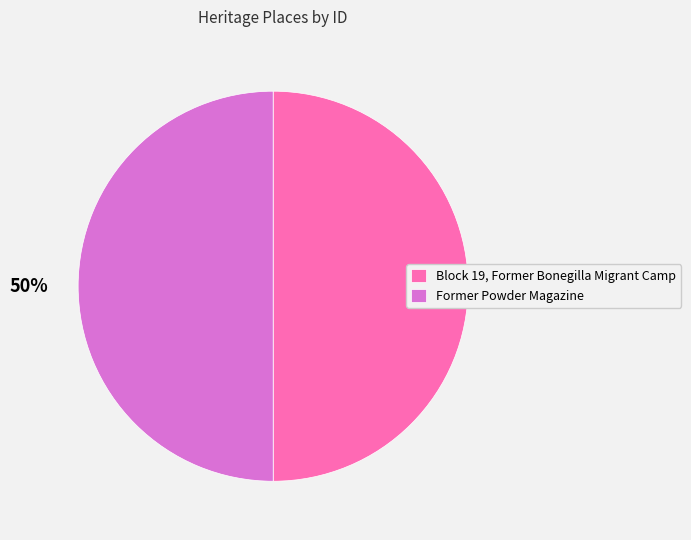

What is the ratio of the value at Former Powder Magazine to the value at Block 19, Former Bonegilla Migrant Camp?

1.0